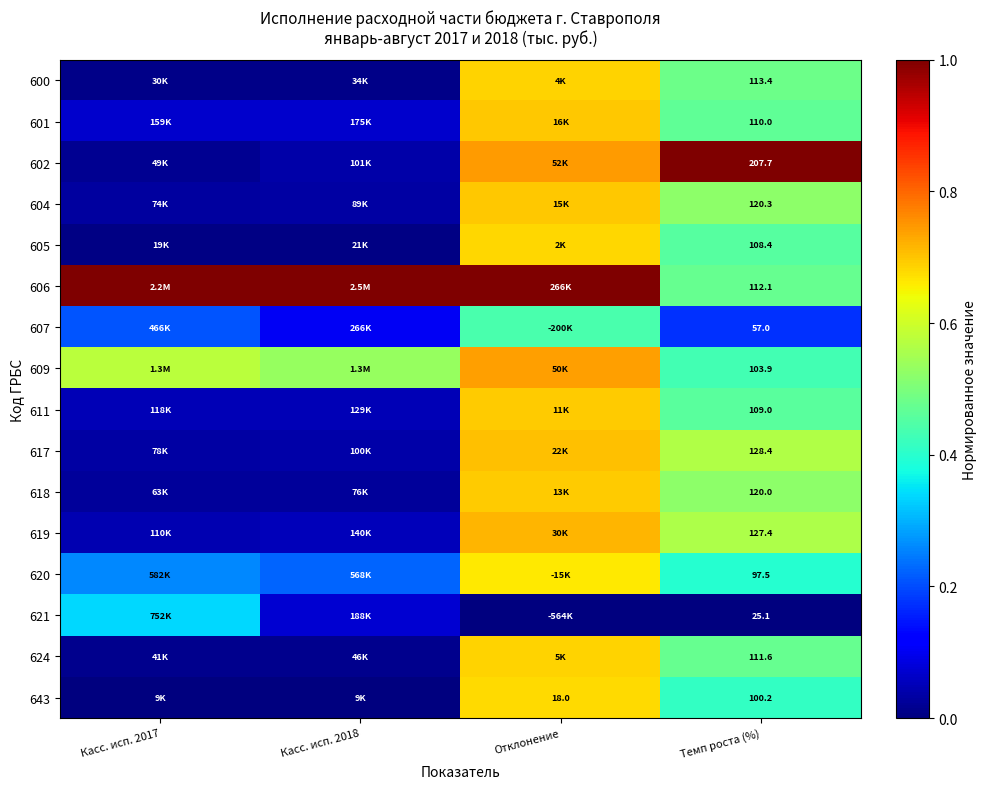

The 624 series shows 0.0 at Касс. исп. 2017. True or false?

False